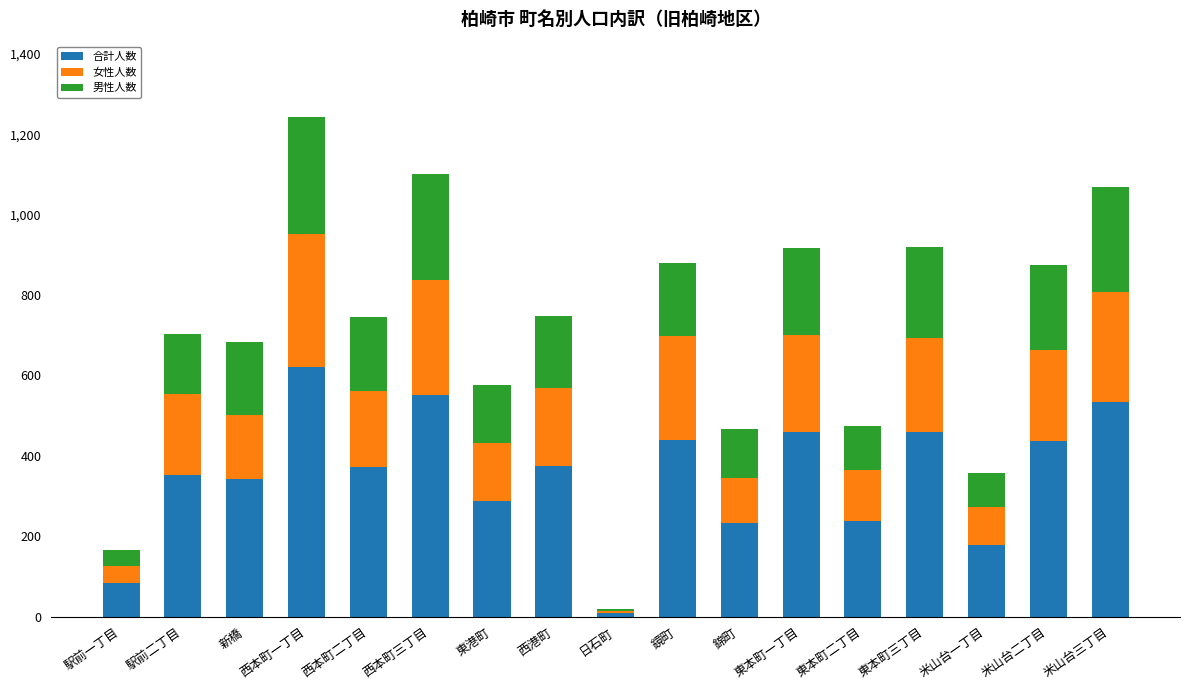

What is the total value across all series at 錦町?

468